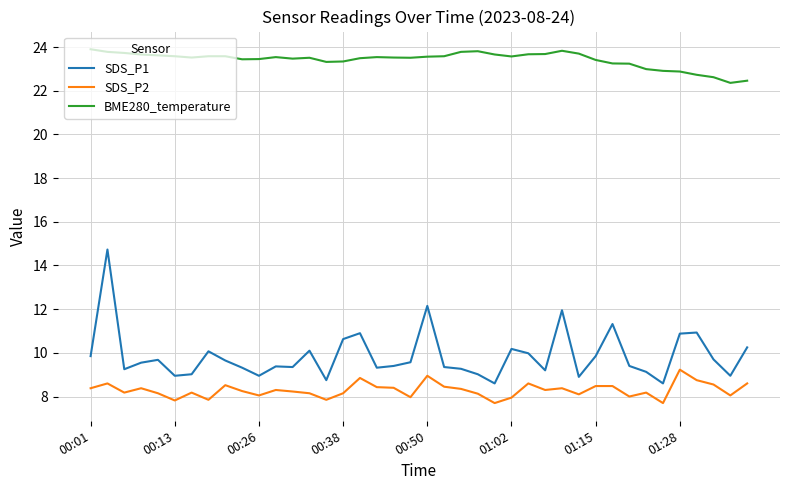

List the series in order of their peak value, lowest first.

SDS_P2, SDS_P1, BME280_temperature